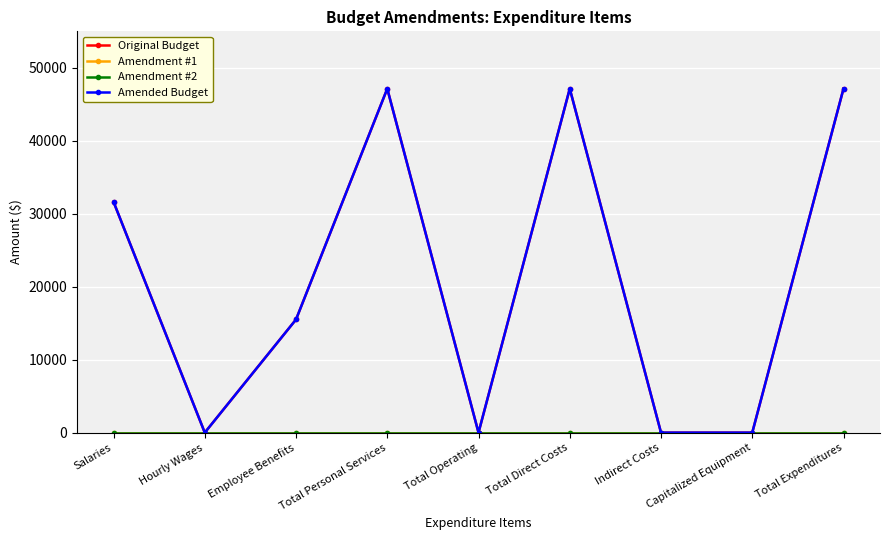

True or false: Original Budget and Amendment #1 intersect in this chart.

False